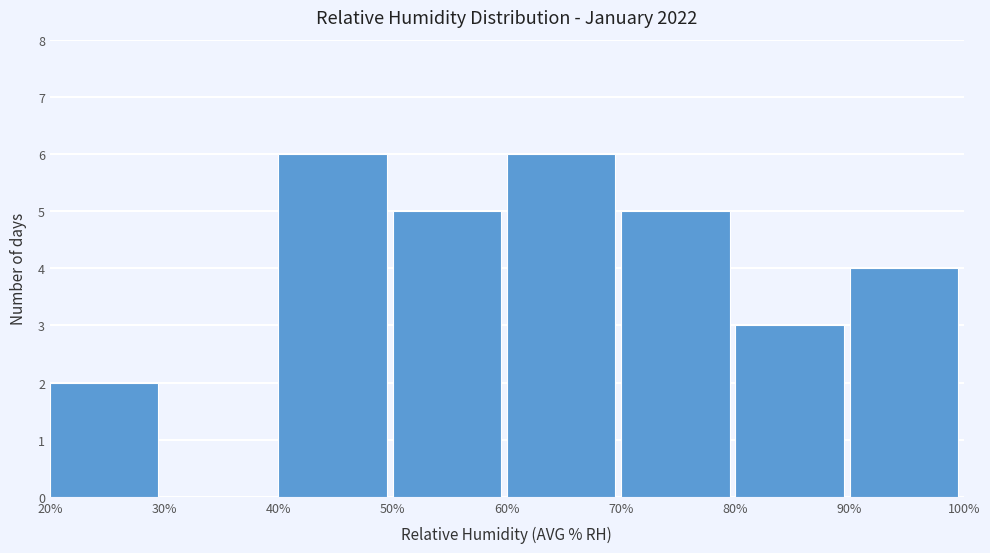

Reading left to right, list every bar in this chart as the range it spans on the x-axis followed by its height. The values are not printed on the chart, so give them approximately, as read against the axis.

20% to 30%: 2
30% to 40%: 0
40% to 50%: 6
50% to 60%: 5
60% to 70%: 6
70% to 80%: 5
80% to 90%: 3
90% to 100%: 4